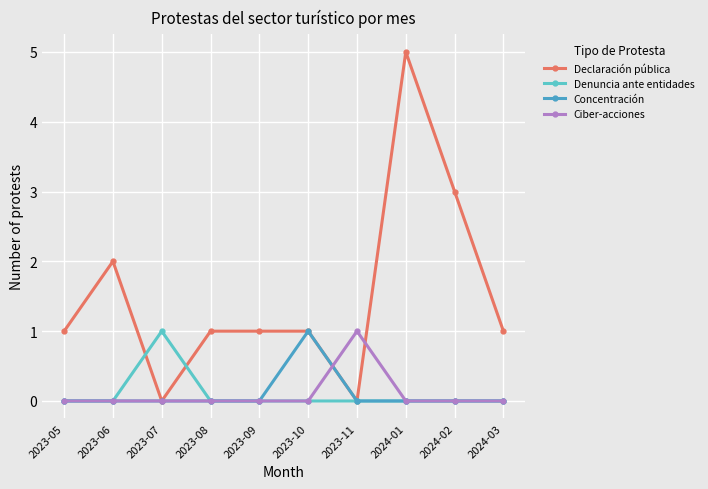

At which label does Declaración pública reach its peak?

2024-01